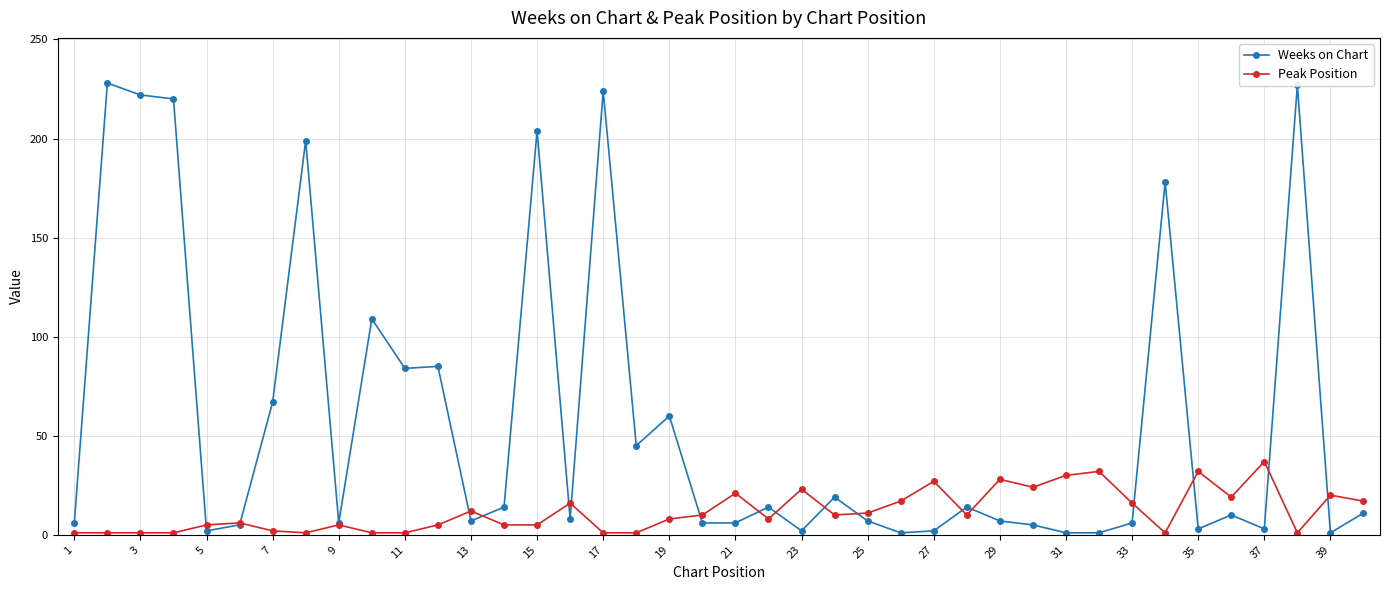

Which series has the largest total across all categories?

Weeks on Chart